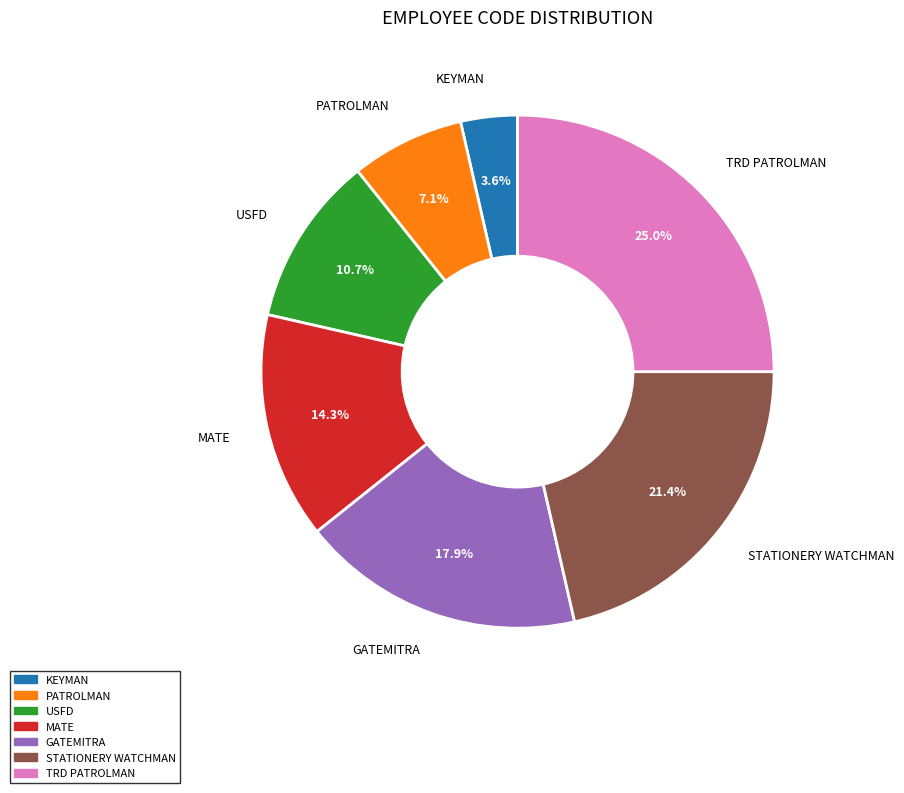

Is there a majority slice in this chart?

No